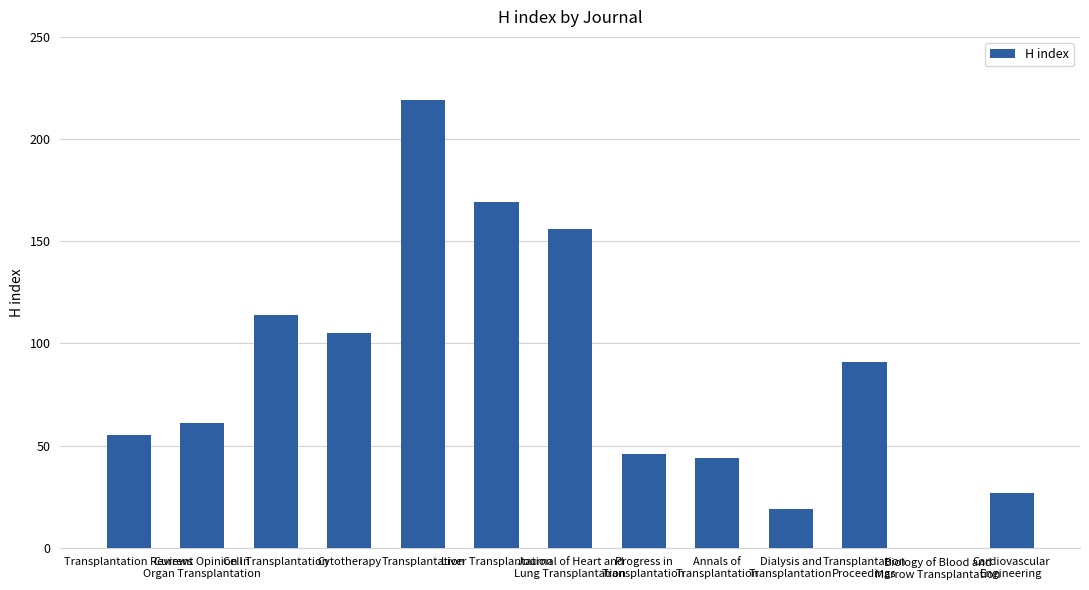

What is the greatest value displayed?

219